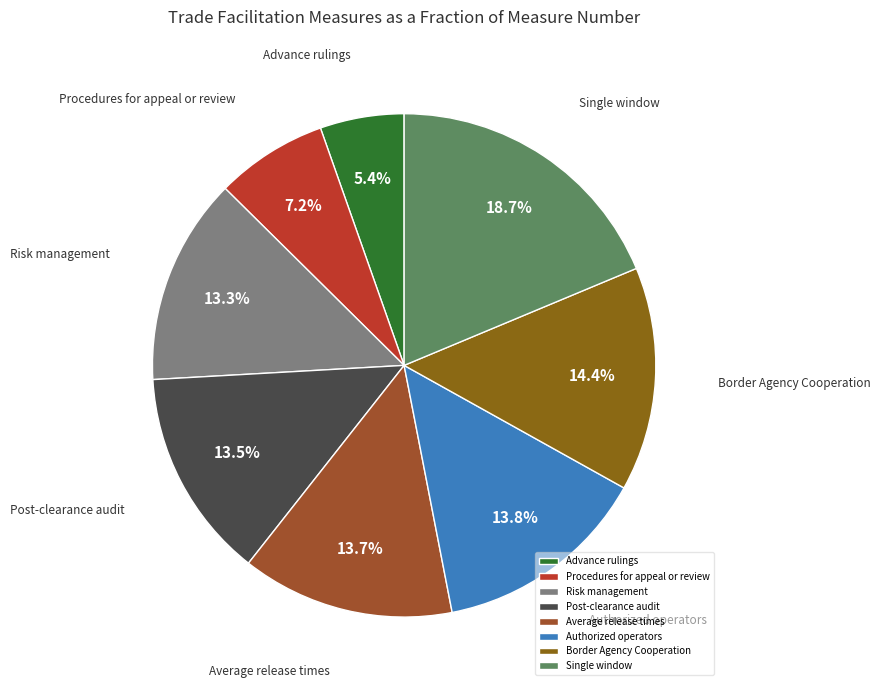

How much of the chart is everything except Single window?

81.3%